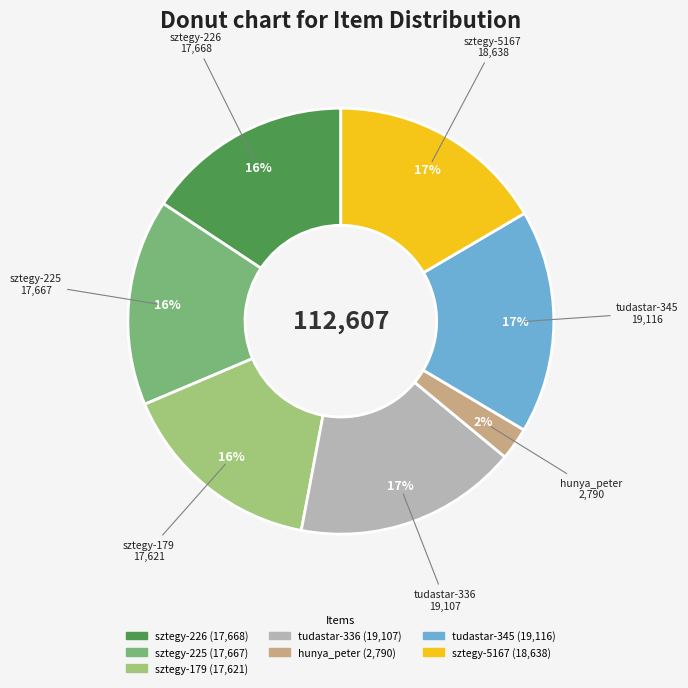

Which category has the smallest portion of the pie?

hunya_peter